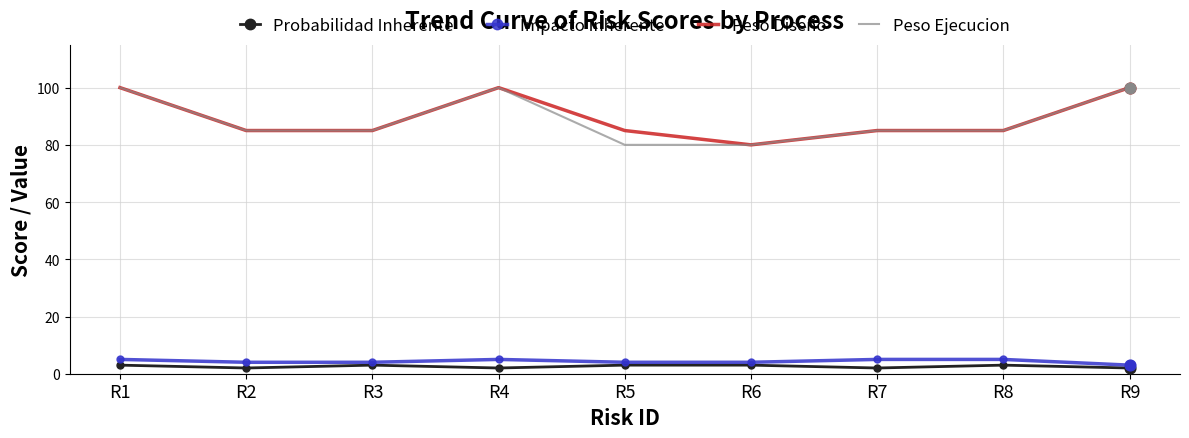

At how many categories does at least one series exceed 34?

9